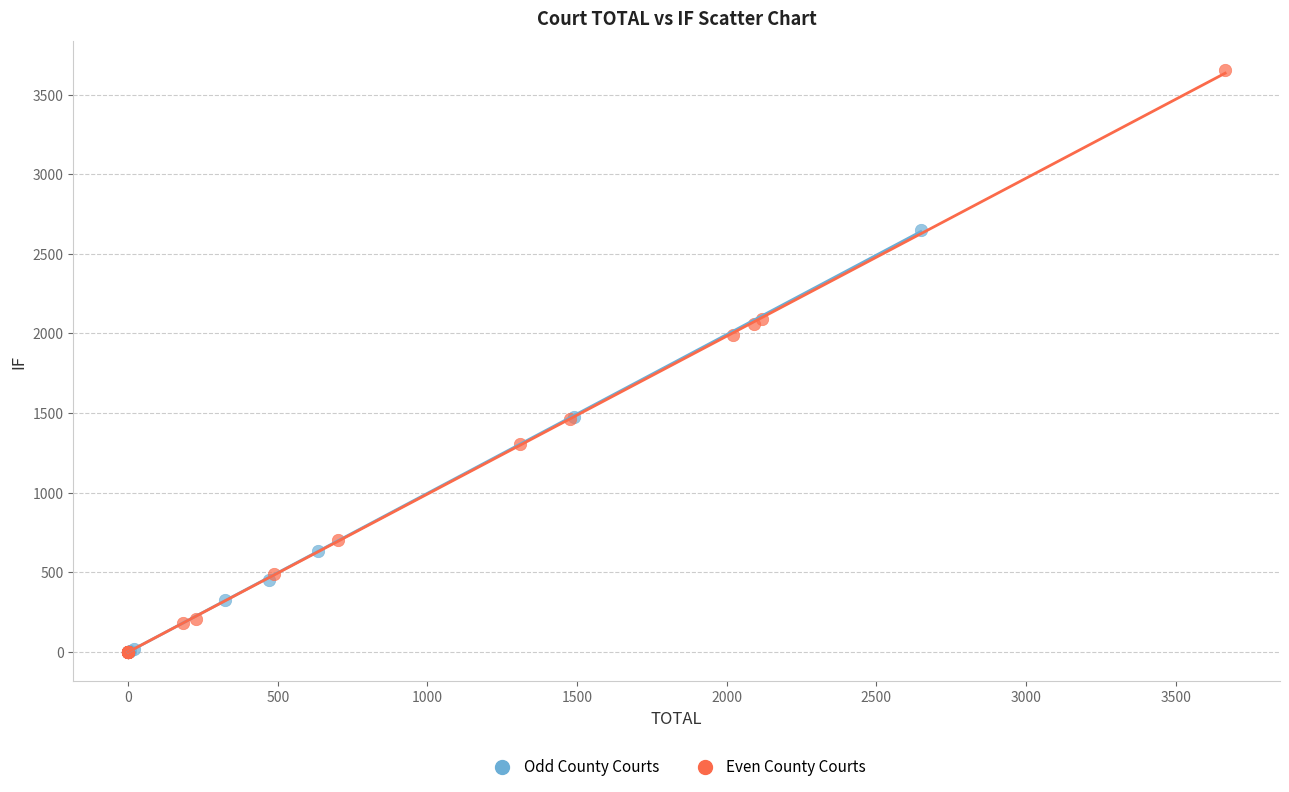

Which series has the largest Y range (max minus min)?

Even County Courts